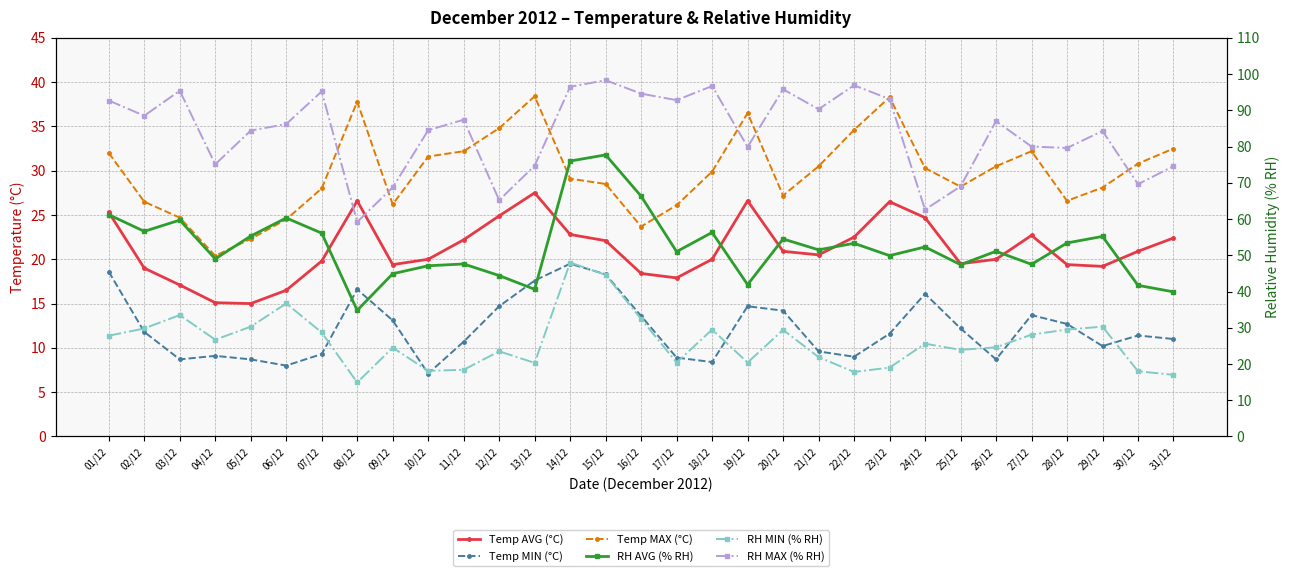

At which label does RH MAX (% RH) reach its minimum?

08/12